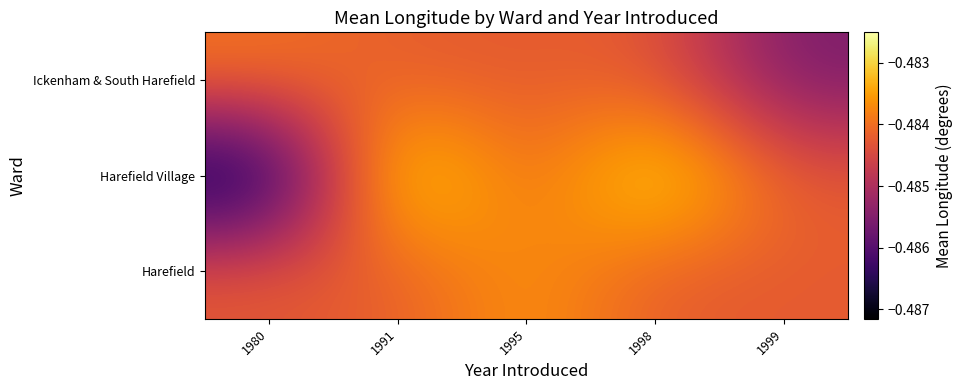

Reading right to left, what are all the values shown in this chart?

Harefield: 1999=-0.5	1998=-0.5	1995=-0.5	1991=-0.5	1980=-0.5
Harefield Village: 1999=-0.5	1998=-0.5	1995=-0.5	1991=-0.5	1980=-0.5
Ickenham & South Harefield: 1999=-0.5	1998=-0.5	1995=-0.5	1991=-0.5	1980=-0.5